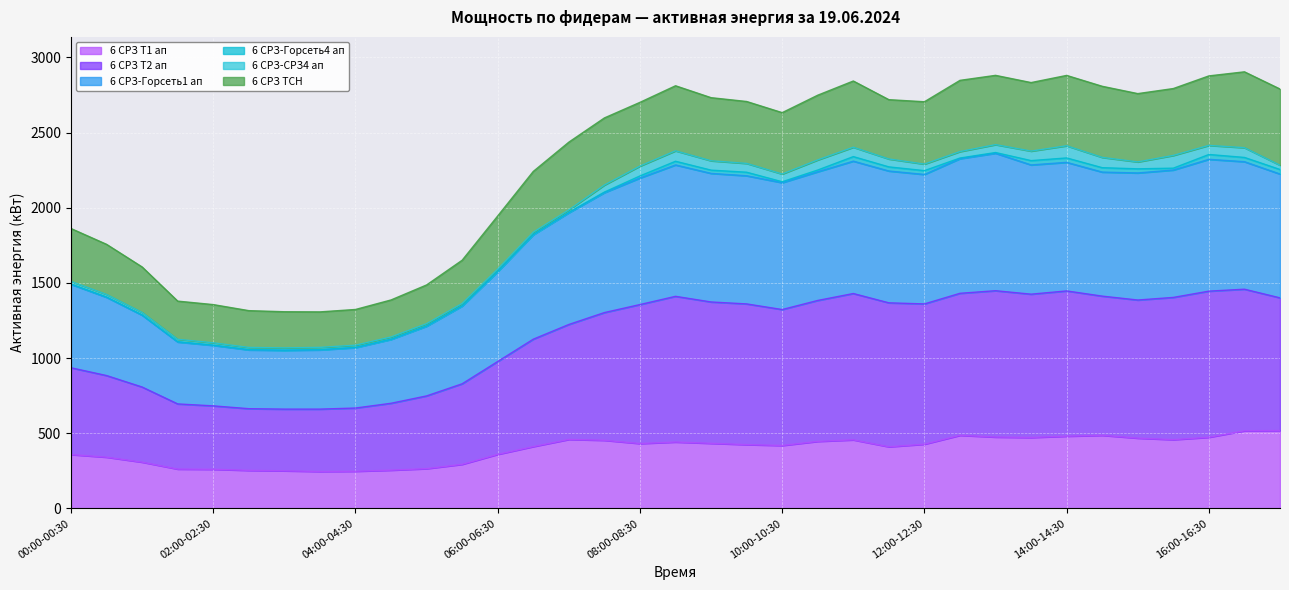

Which category has the highest value in the 6 СРЗ Т2 ап series?

13:00-13:30